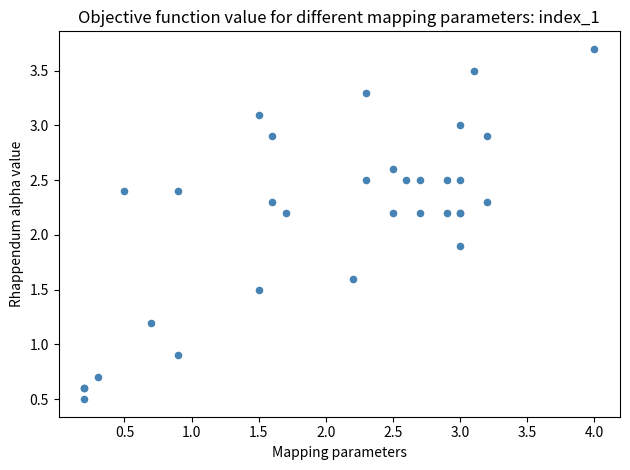

What Y value in the scatter plot is closest to 2?

1.9